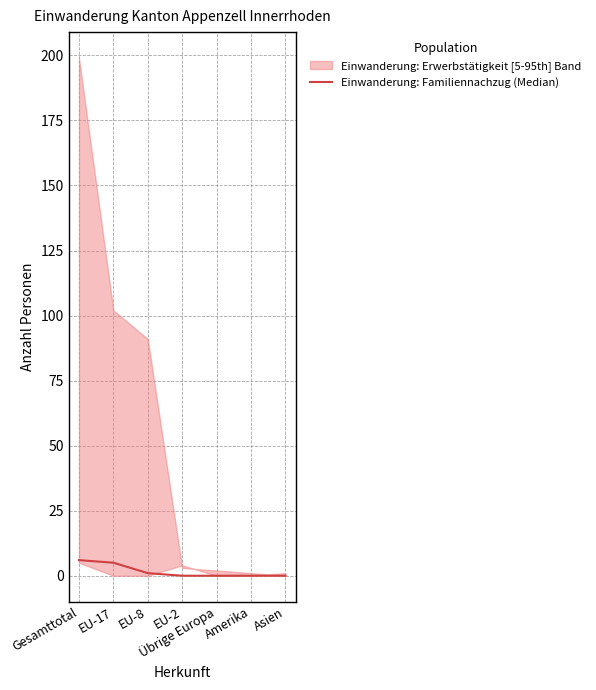

Count the values in the range 0 to 5.

6